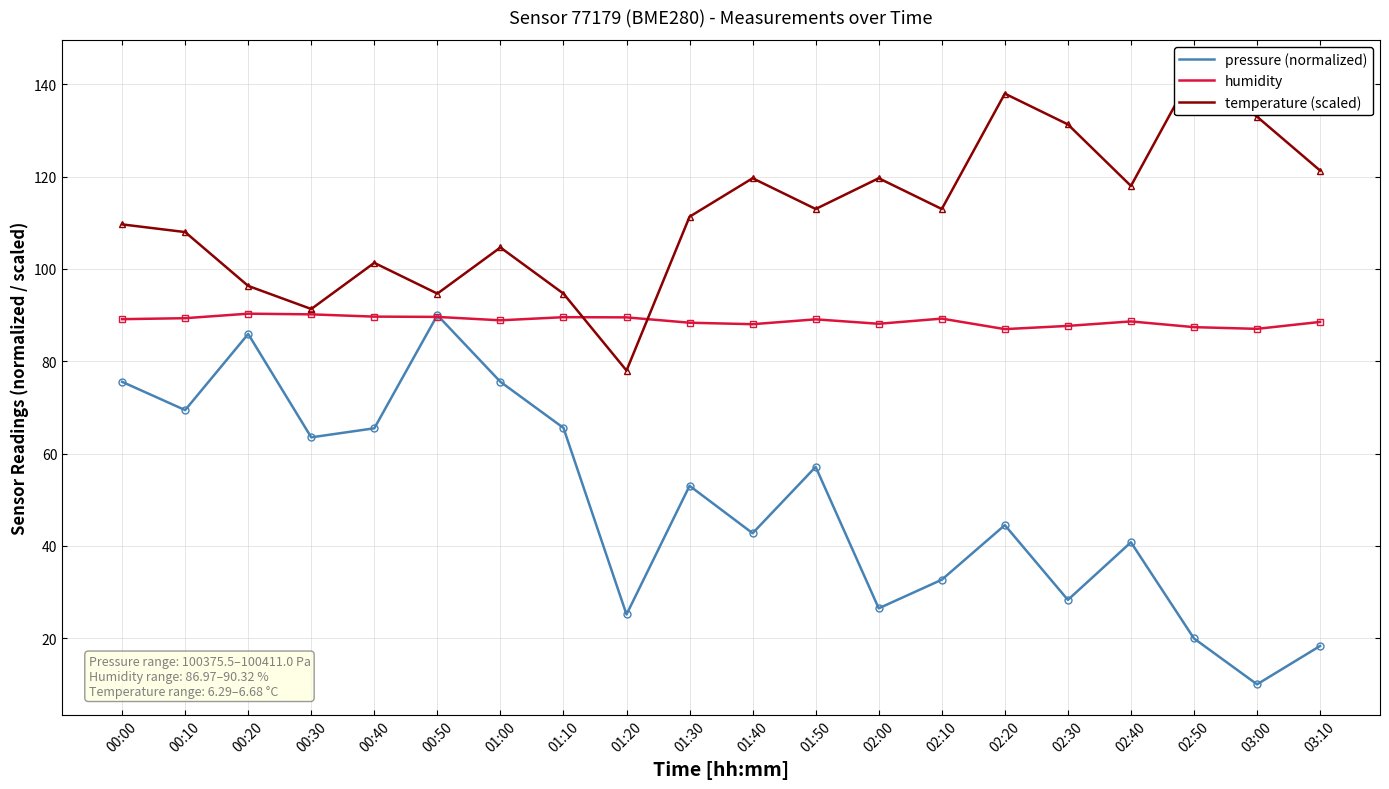

True or false: humidity has a value of 135.3 at 01:40.

False